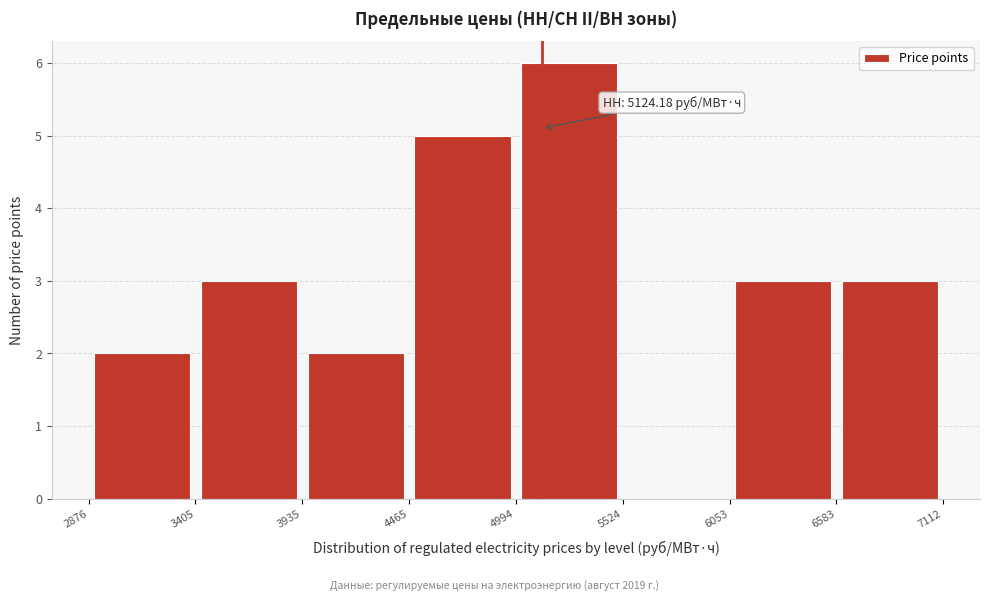

Over which range of the x-axis is the bar tallest?

4994 to 5524